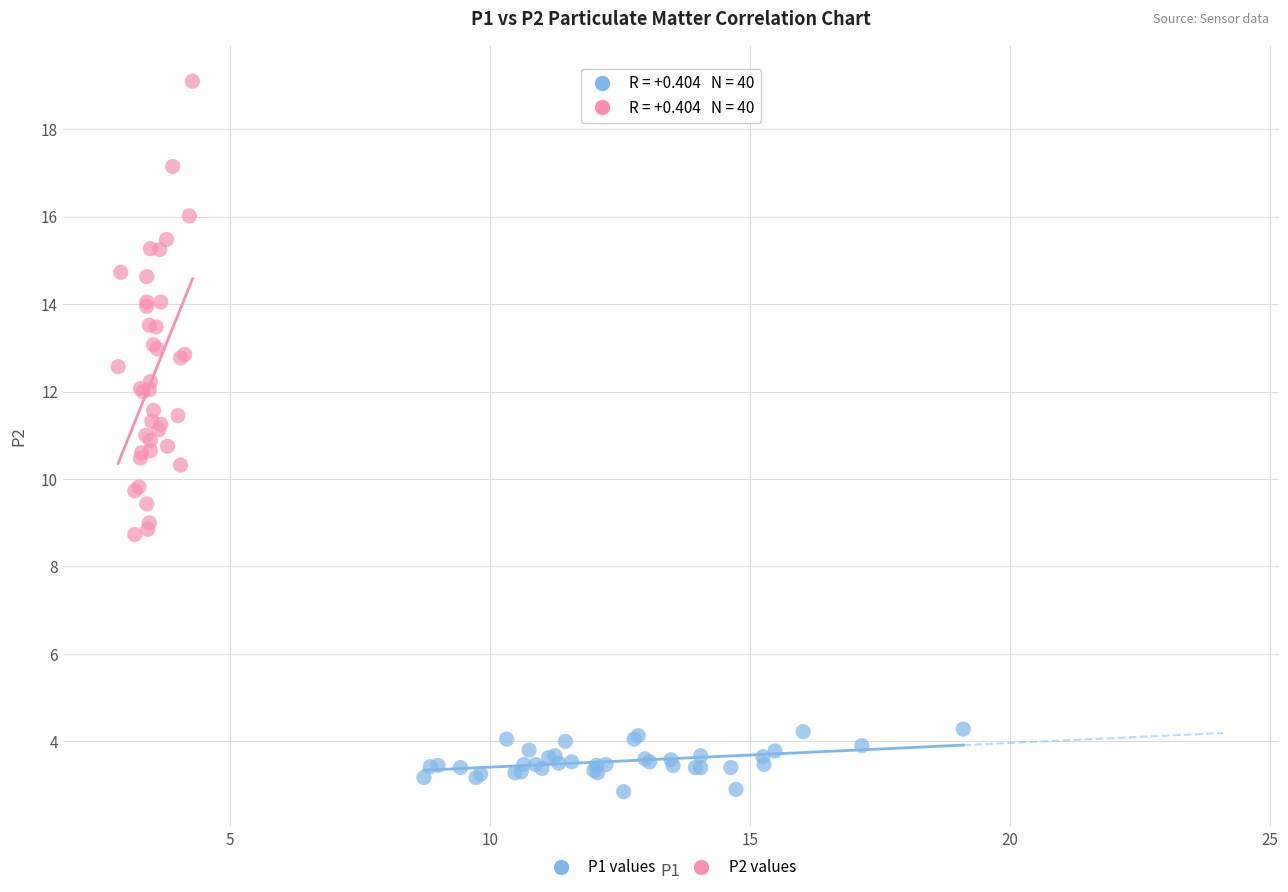

What are all the series names shown in the legend?

P1 values, P2 values